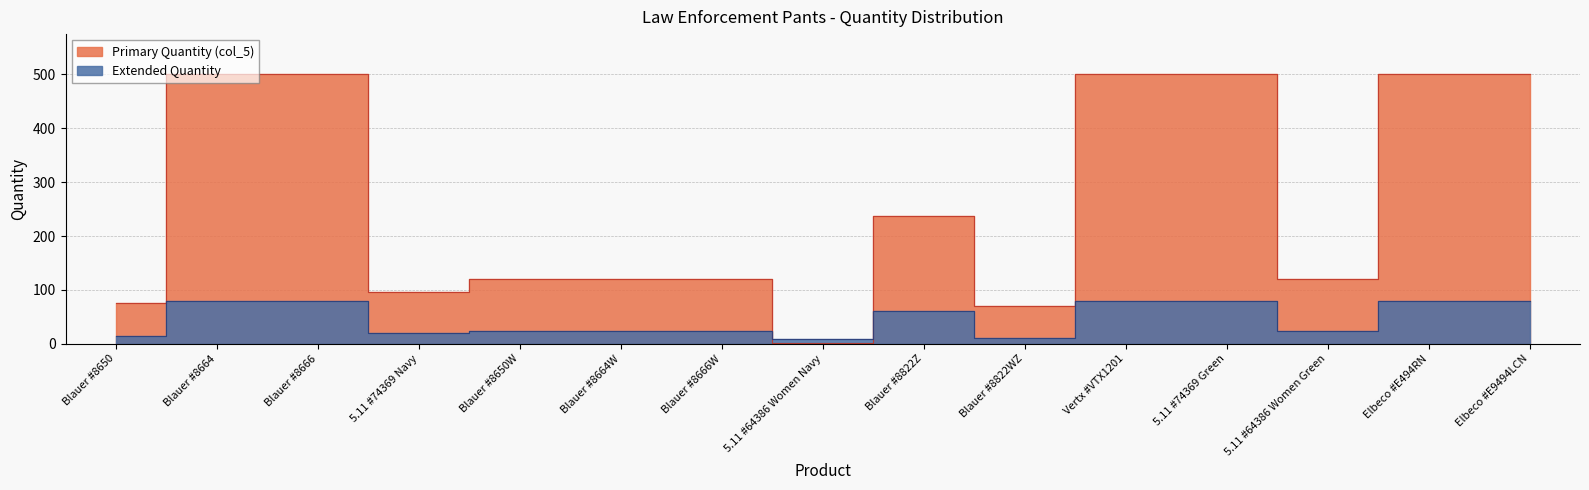

How many lines are shown in the chart?

2